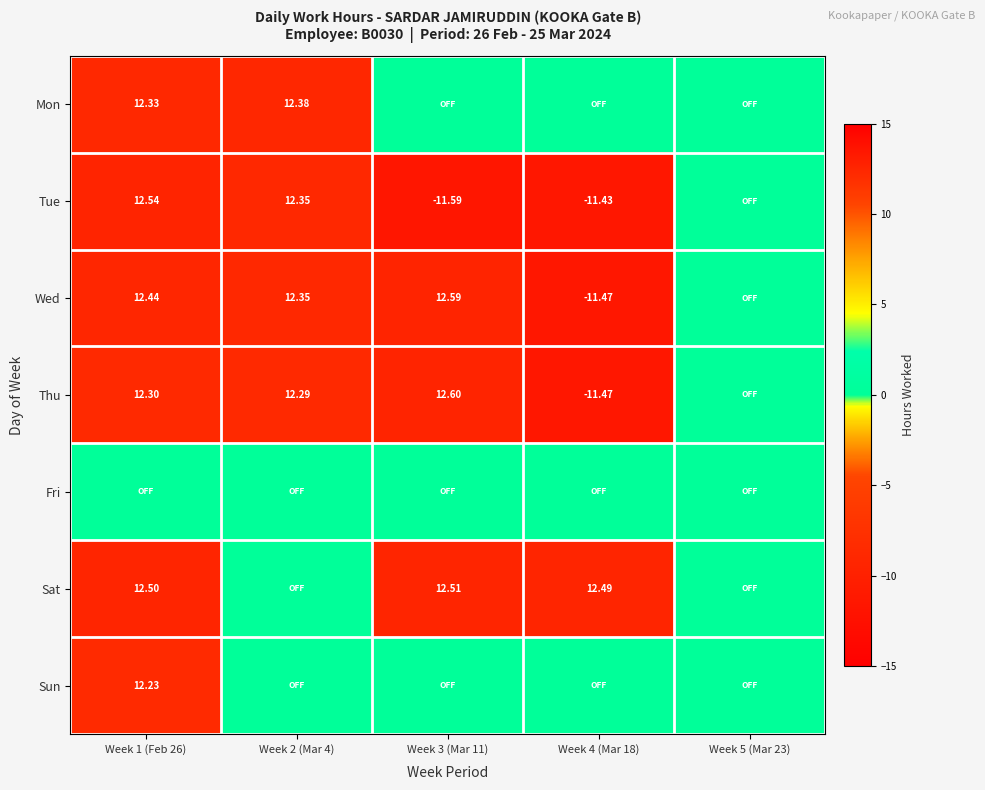

Is the value of Tue at Week 5 (Mar 23) greater than the value of Thu at Week 5 (Mar 23)?

No